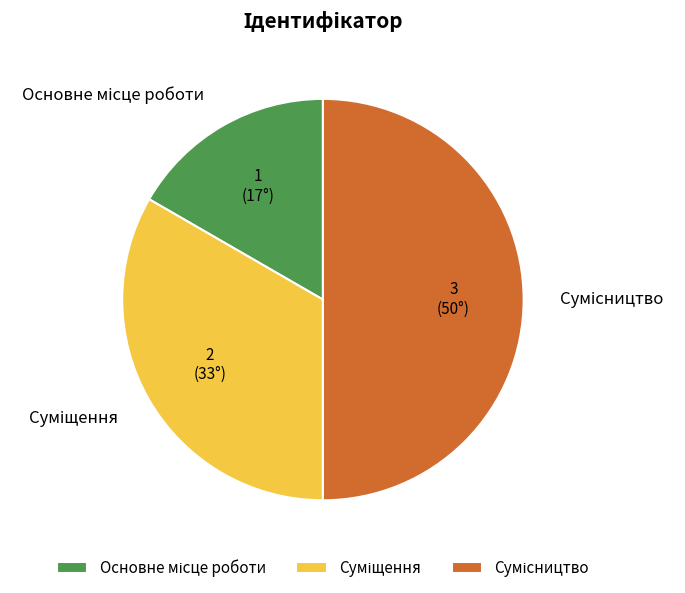

Which has a higher value, Суміщення or Основне місце роботи?

Суміщення